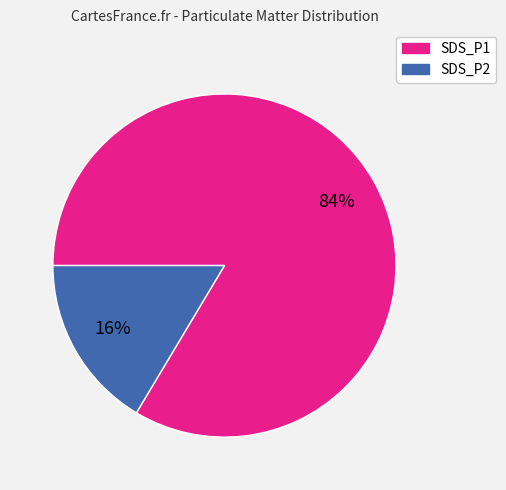

Is there any slice that represents more than half of the pie?

Yes